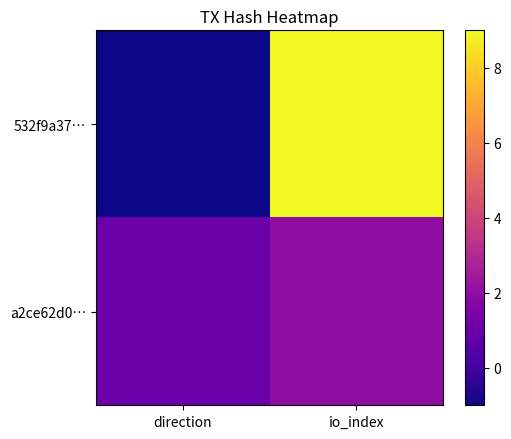

At how many categories does at least one series exceed 6?

1